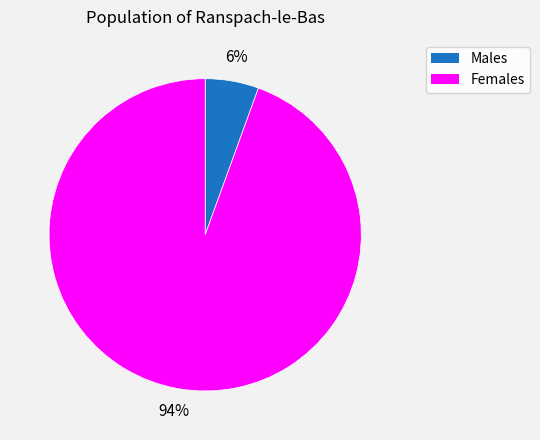

To the nearest percent, what is the average slice percentage?

50%